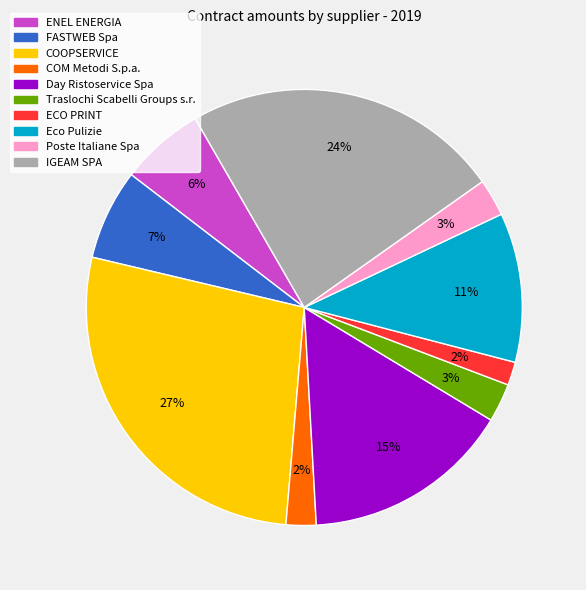

Is there a majority slice in this chart?

No